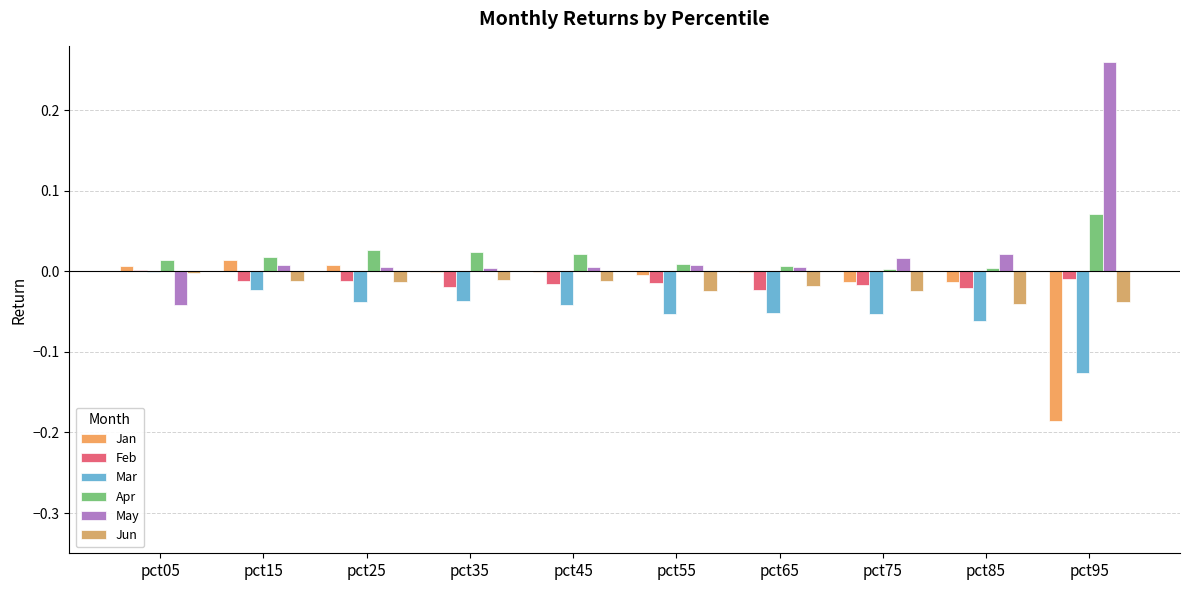

At which category is the sum across all series the highest?

pct15